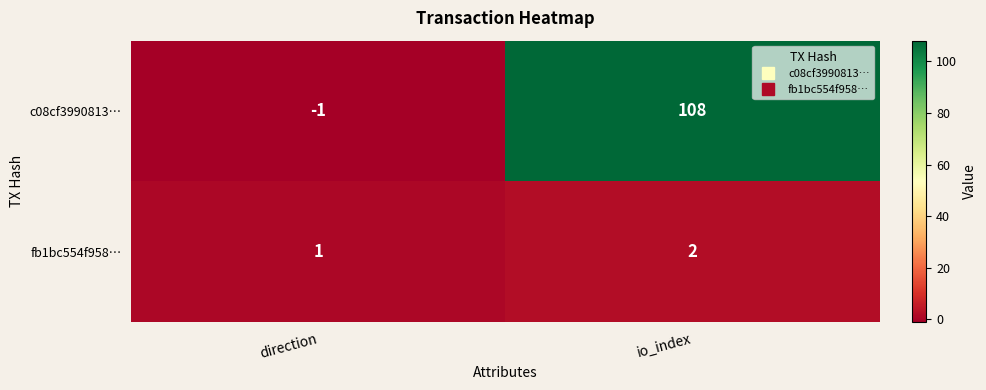

Which series has the largest range (max minus min)?

c08cf3990813…